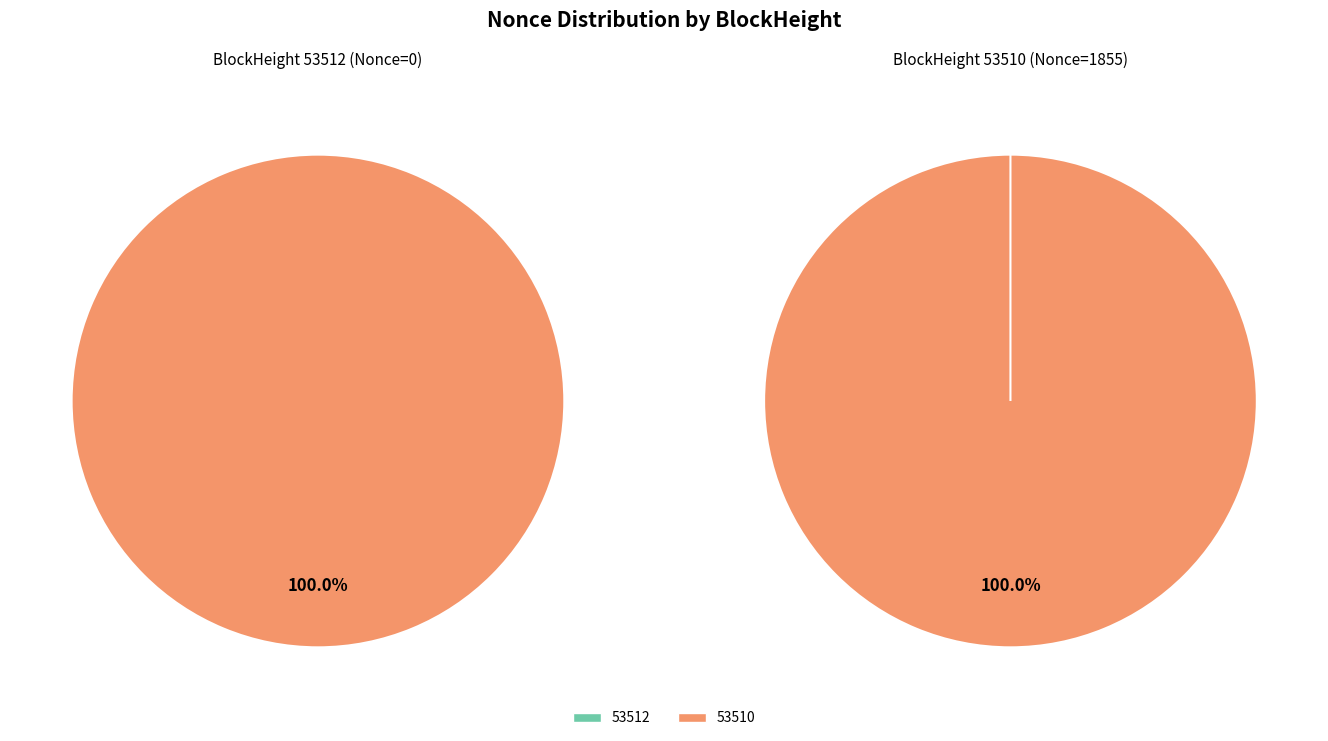

Count the number of slices in the pie.

2